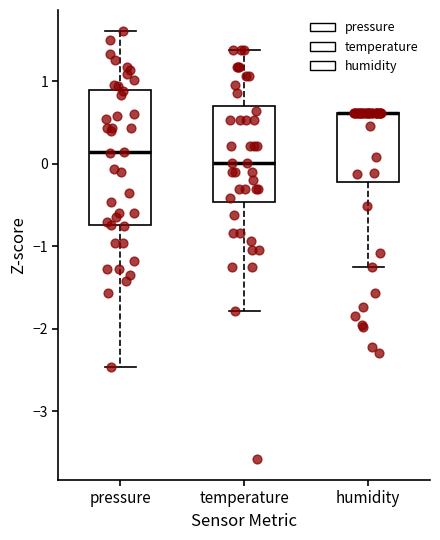

Where does the lower whisker of the box for pressure end on the y-axis? The values are not printed on the chart, so give them approximately, as read against the axis.

-2.5